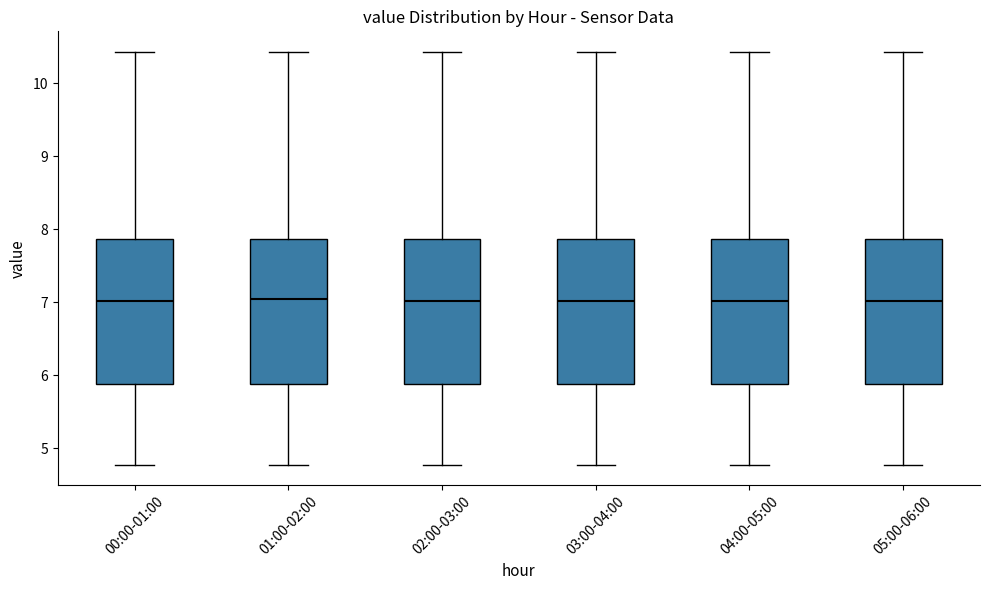

Where does the lower whisker of the box for 05:00-06:00 end on the y-axis? The values are not printed on the chart, so give them approximately, as read against the axis.

4.8